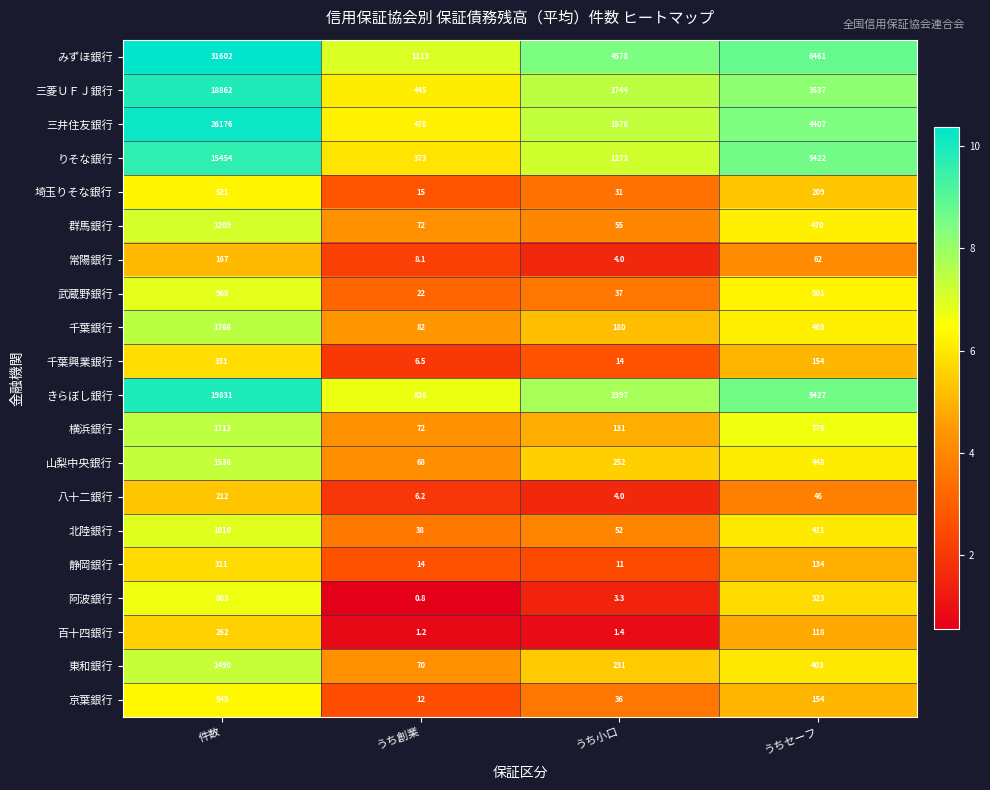

Which series has the largest range (max minus min)?

みずほ銀行